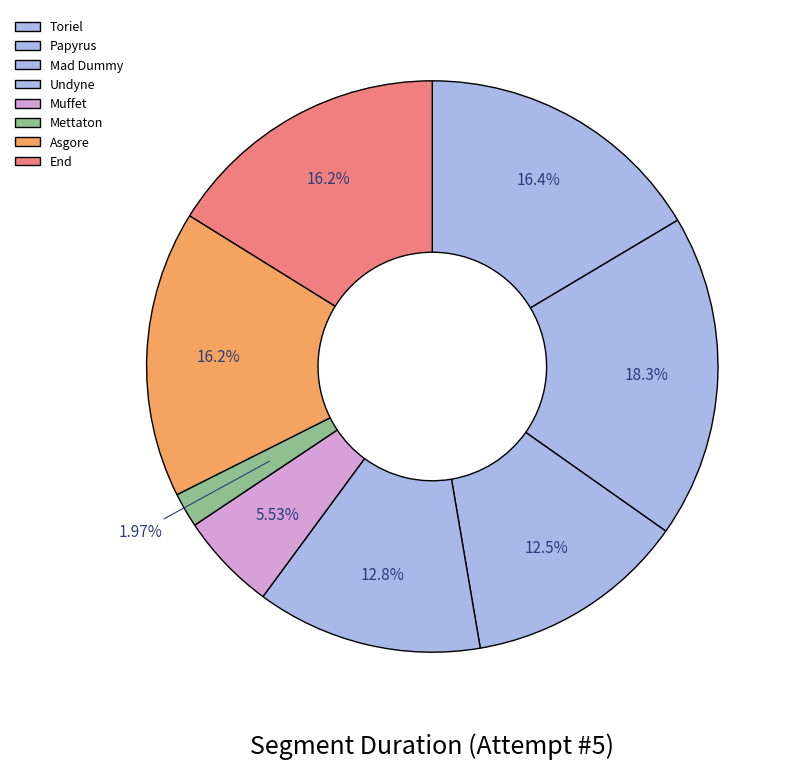

Does any single category account for the majority?

No